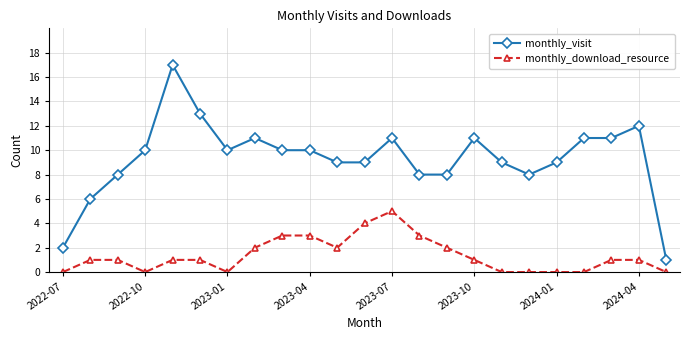

True or false: monthly_visit has more than 0 interior local peaks.

True